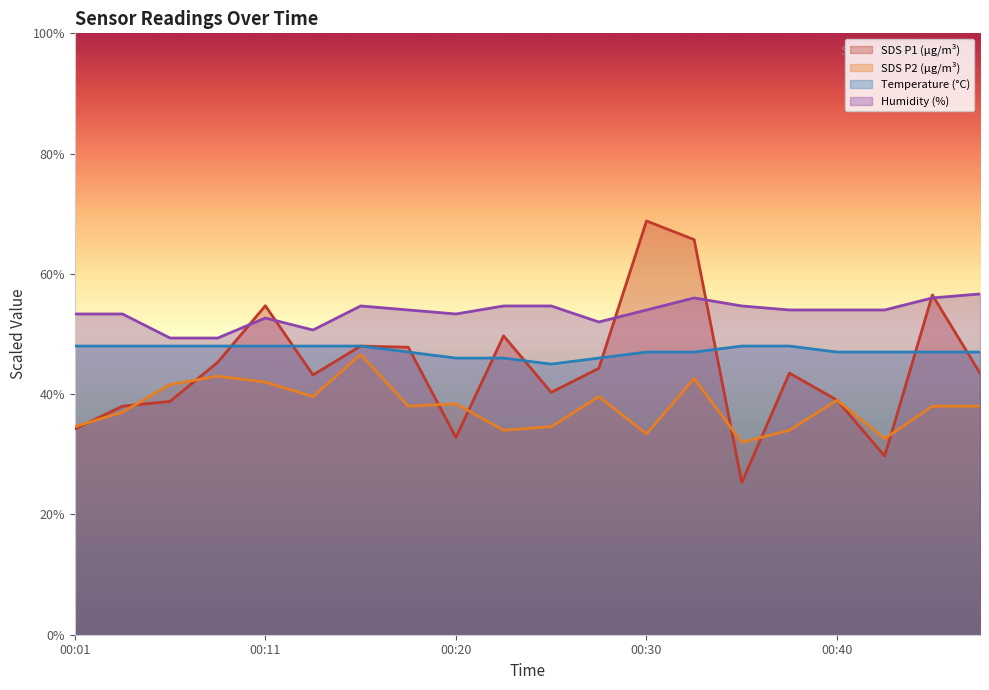

Where is Humidity nearest to the value 52?

00:28